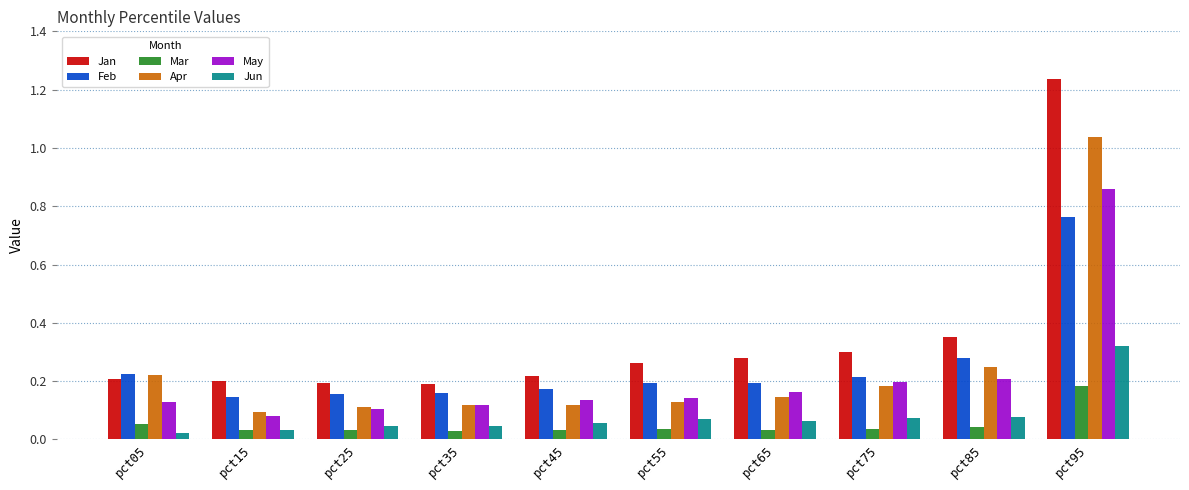

The value of Apr at pct65 is 0.1. True or false?

True